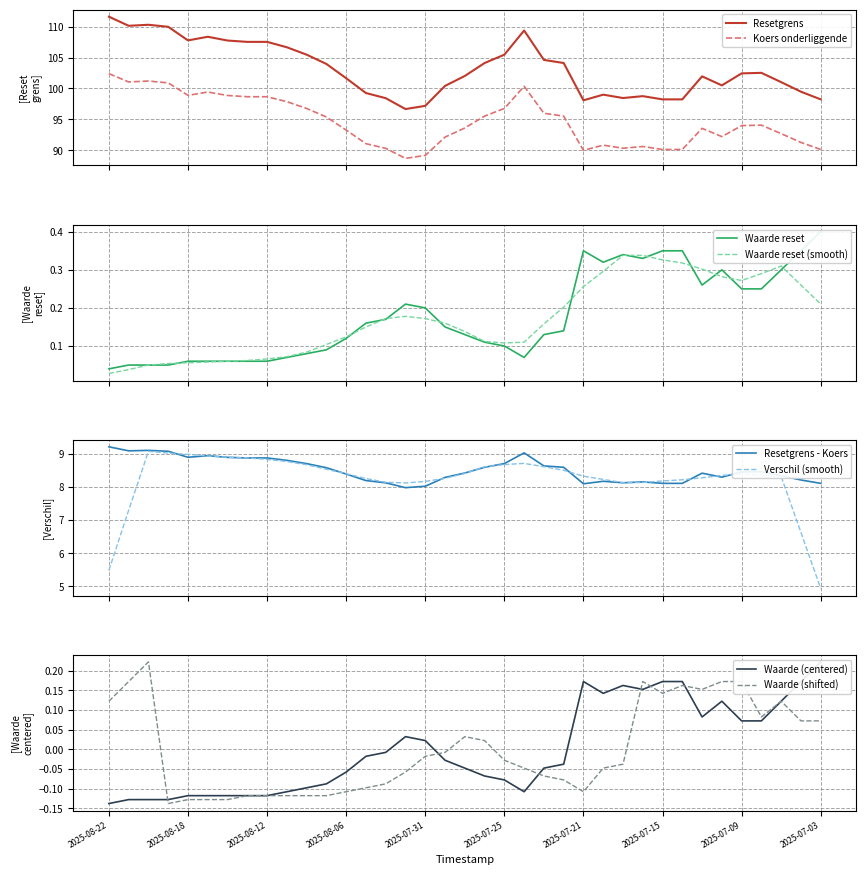

How many interior local peaks does the col_4 series have?

7